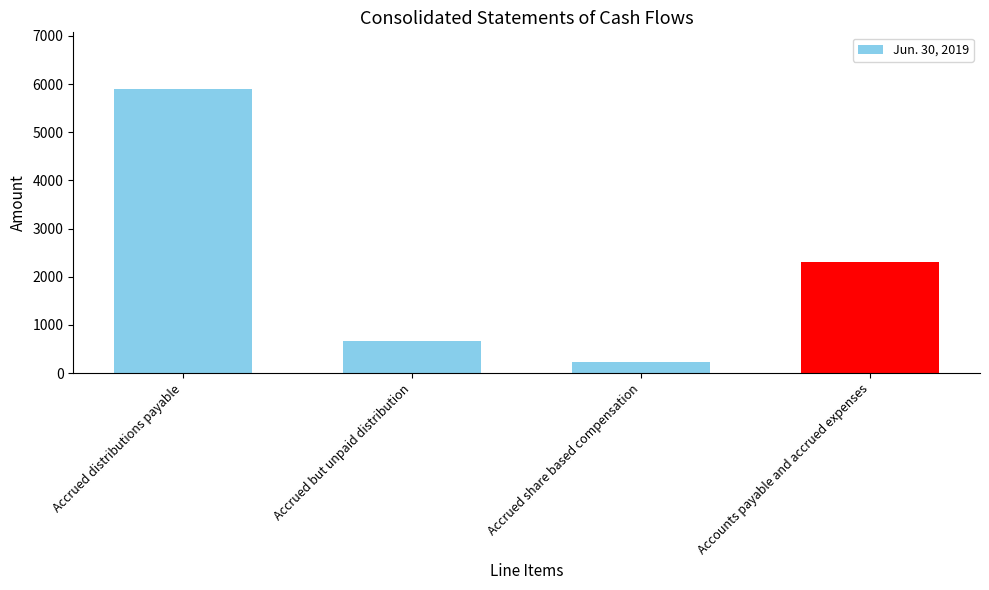

What is the greatest value displayed?

5895